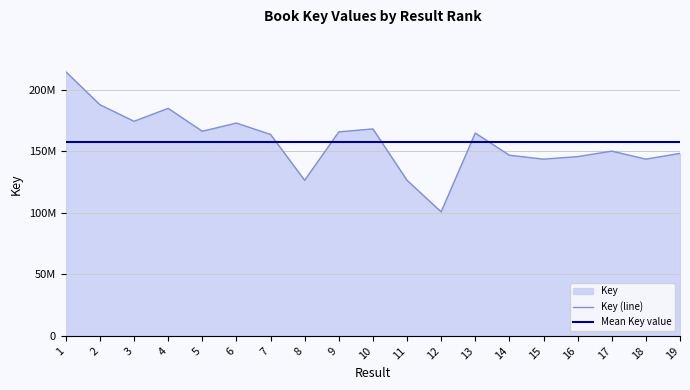

Reading left to right, what are all the values shown in this chart?

Key (line): 1=214853656.0	2=188015388.0	3=174540165.0	4=185060287.0	5=166455163.0	6=173101721.0	7=163843782.0	8=126554805.0	9=165917818.0	10=168348839.0	11=126554336.0	12=100887005.0	13=164963497.0	14=146942627.0	15=143773774.0	16=145815204.0	17=150286726.0	18=143773379.0	19=148431864.0
Mean Key value: 1=157795791.4	2=157795791.4	3=157795791.4	4=157795791.4	5=157795791.4	6=157795791.4	7=157795791.4	8=157795791.4	9=157795791.4	10=157795791.4	11=157795791.4	12=157795791.4	13=157795791.4	14=157795791.4	15=157795791.4	16=157795791.4	17=157795791.4	18=157795791.4	19=157795791.4